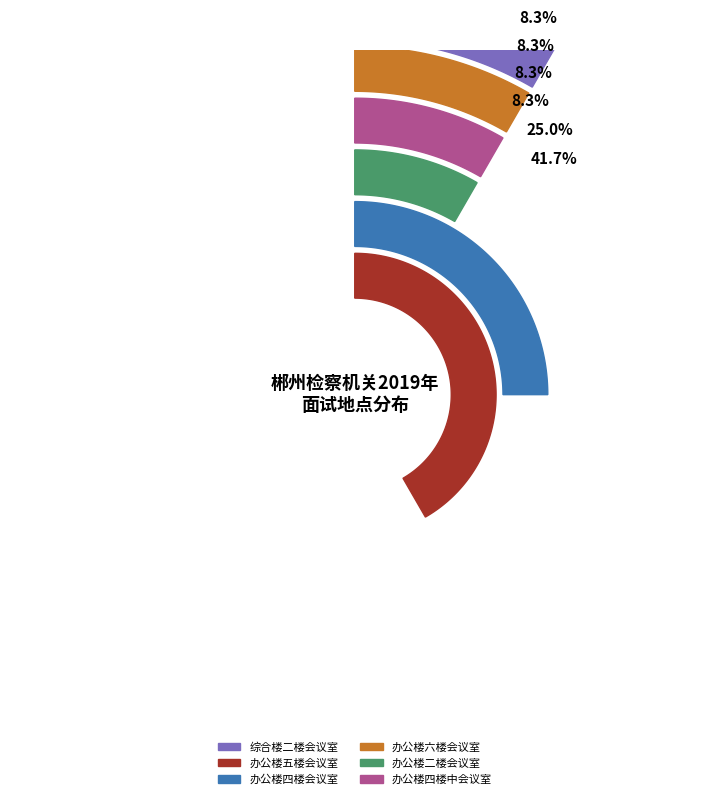

To the nearest percent, what is the combined percentage of 检察院办公楼六楼会议室 and 检察院办公楼五楼会议室?

50%